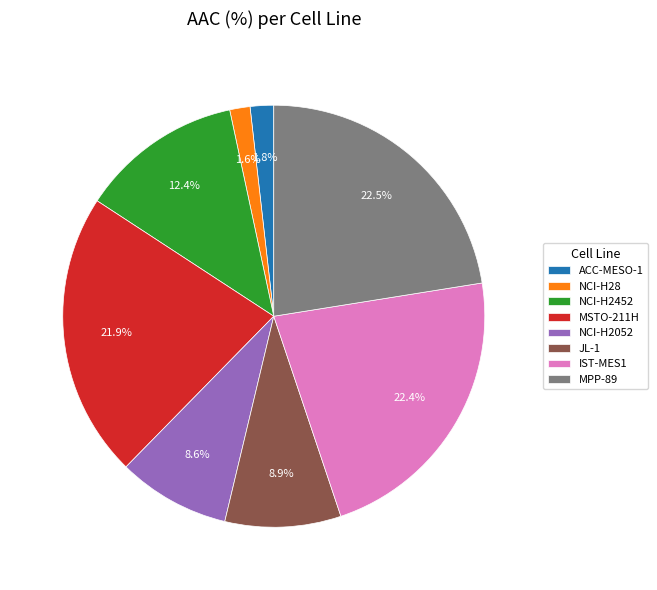

Between JL-1 and MSTO-211H, which is larger?

MSTO-211H